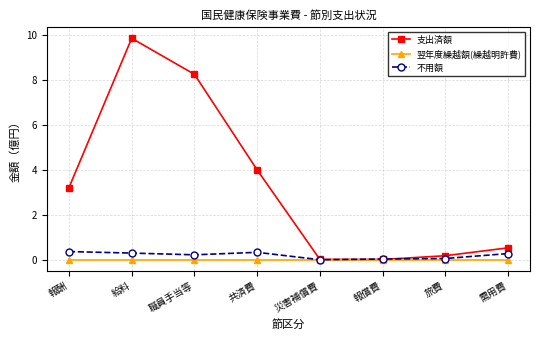

Is the value of 不用額 at 職員手当等 greater than the value of 支出済額 at 共済費?

No